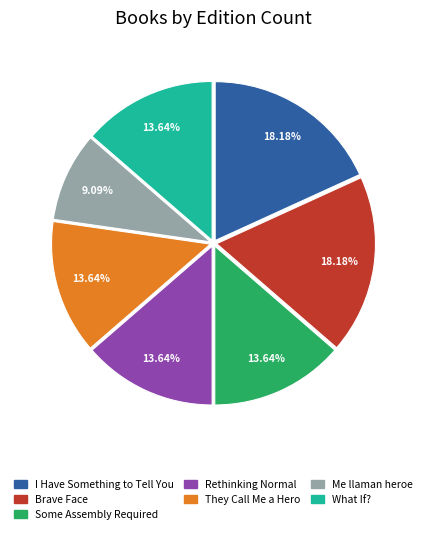

Approximately how many times larger is the value at They Call Me a Hero compared to Some Assembly Required?

1.0